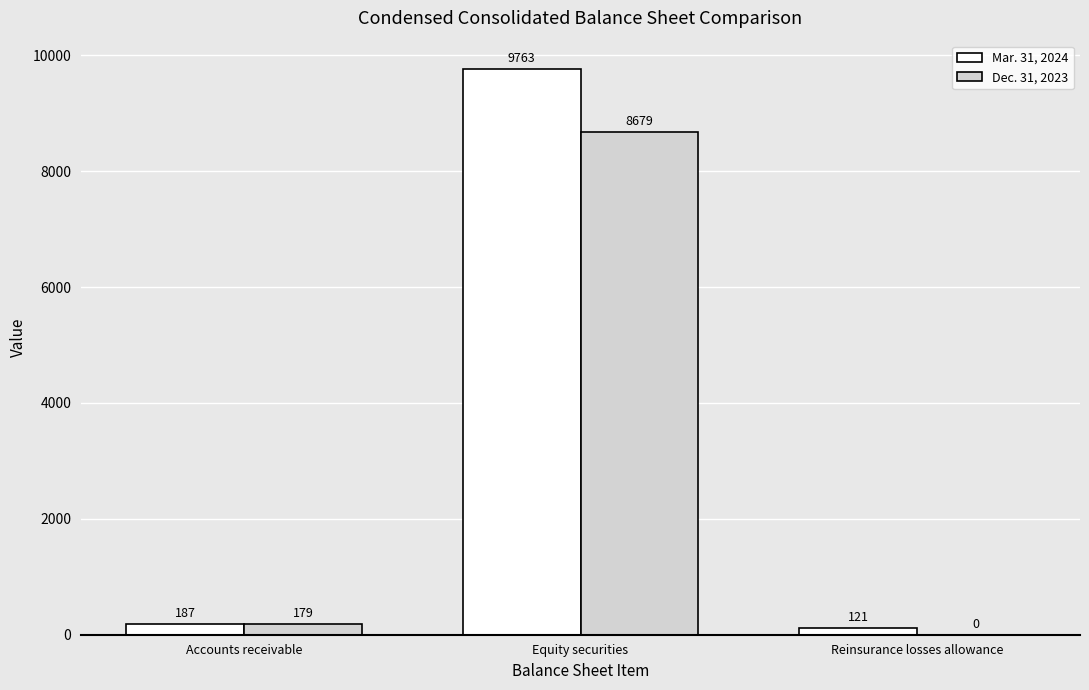

Where is Dec. 31, 2023 nearest to the value 4339?

Accounts receivable